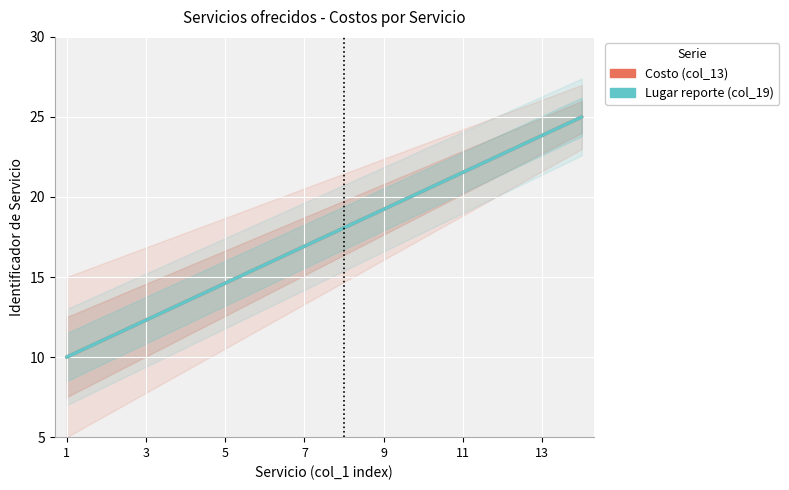

Does the chart display data point markers on the line(s)?

No